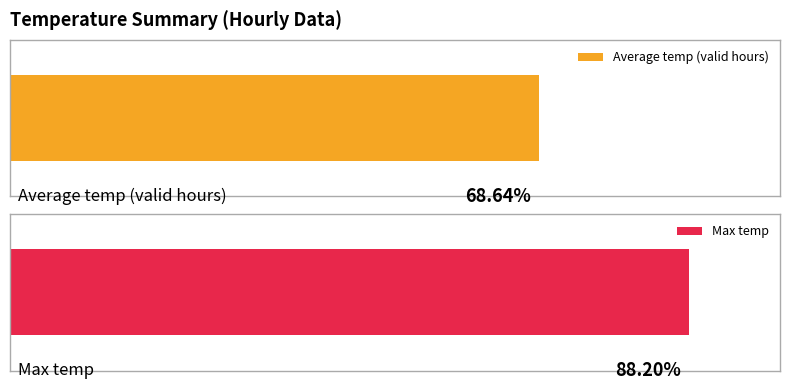

True or false: Average temp (valid hours) has a value of 51.8 at 23:00.

False